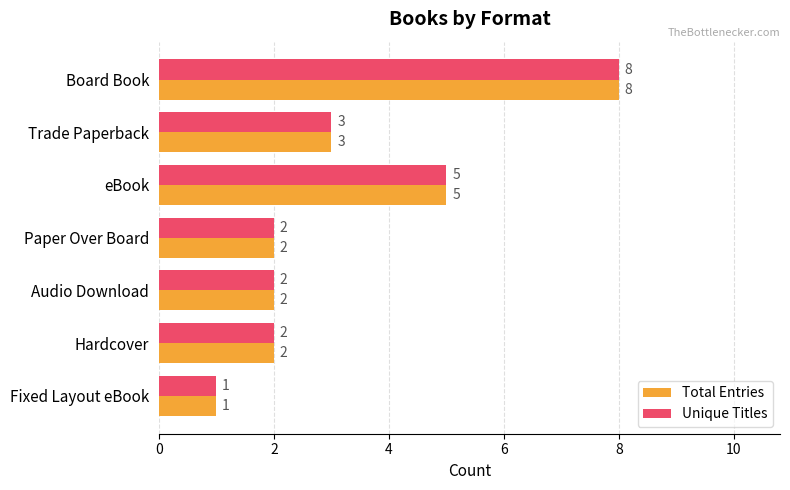

The Unique Titles series shows 3 at Board Book. True or false?

False